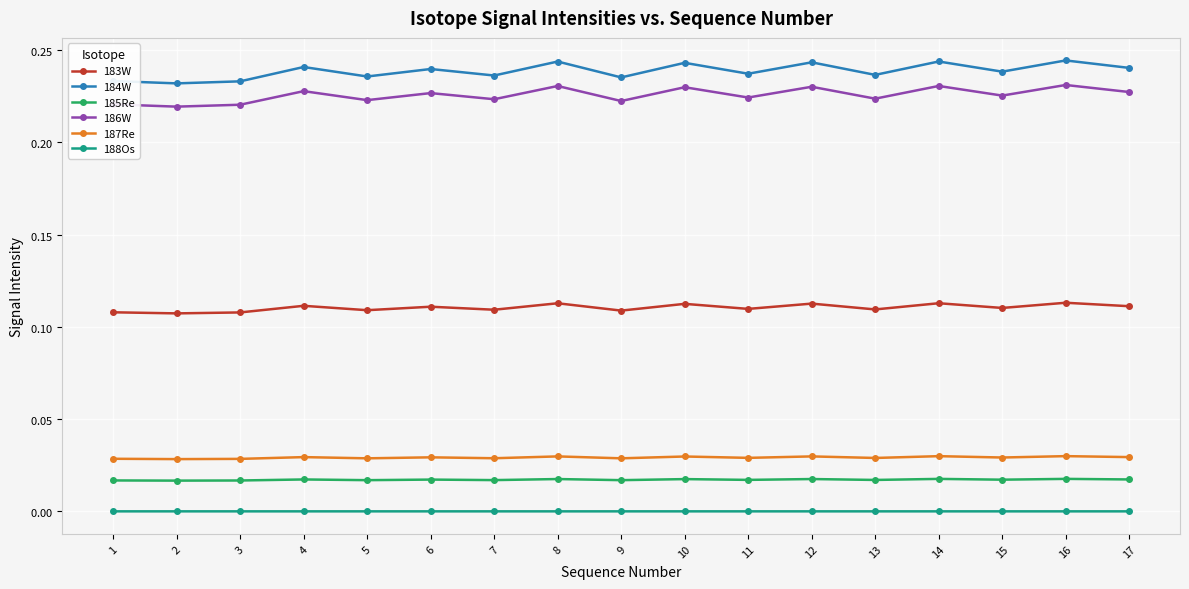

True or false: 187Re has more than 1 points higher than both neighbors.

True